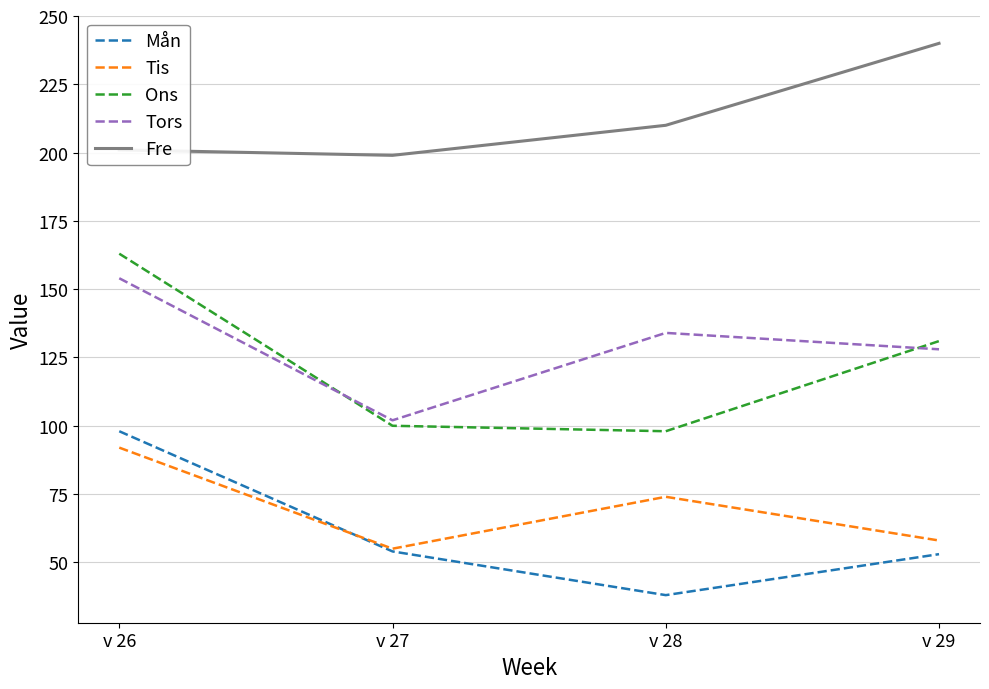

Rank the series at v 28 from highest to lowest value.

Fre, Tors, Ons, Tis, Mån